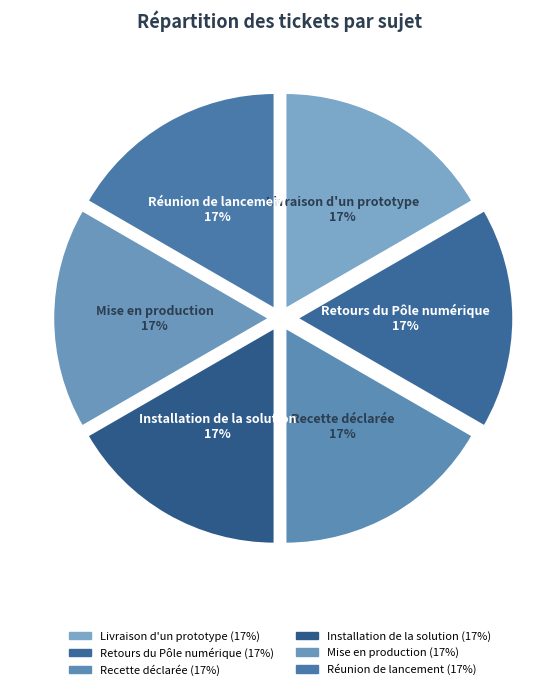

What percentage is the Retours du Pôle numérique slice, to the nearest percent?

17%